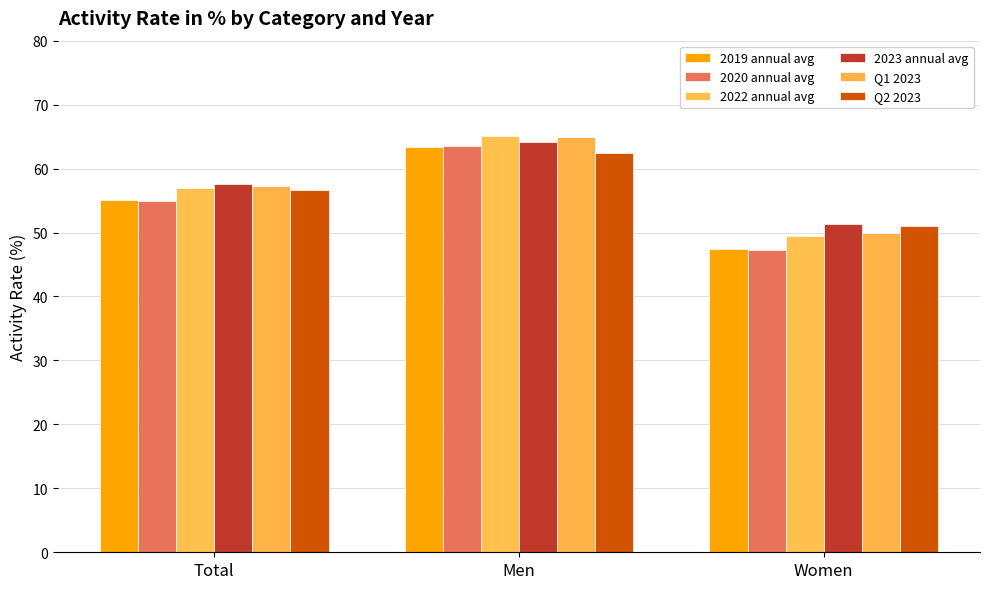

What is the smallest value displayed?

47.2